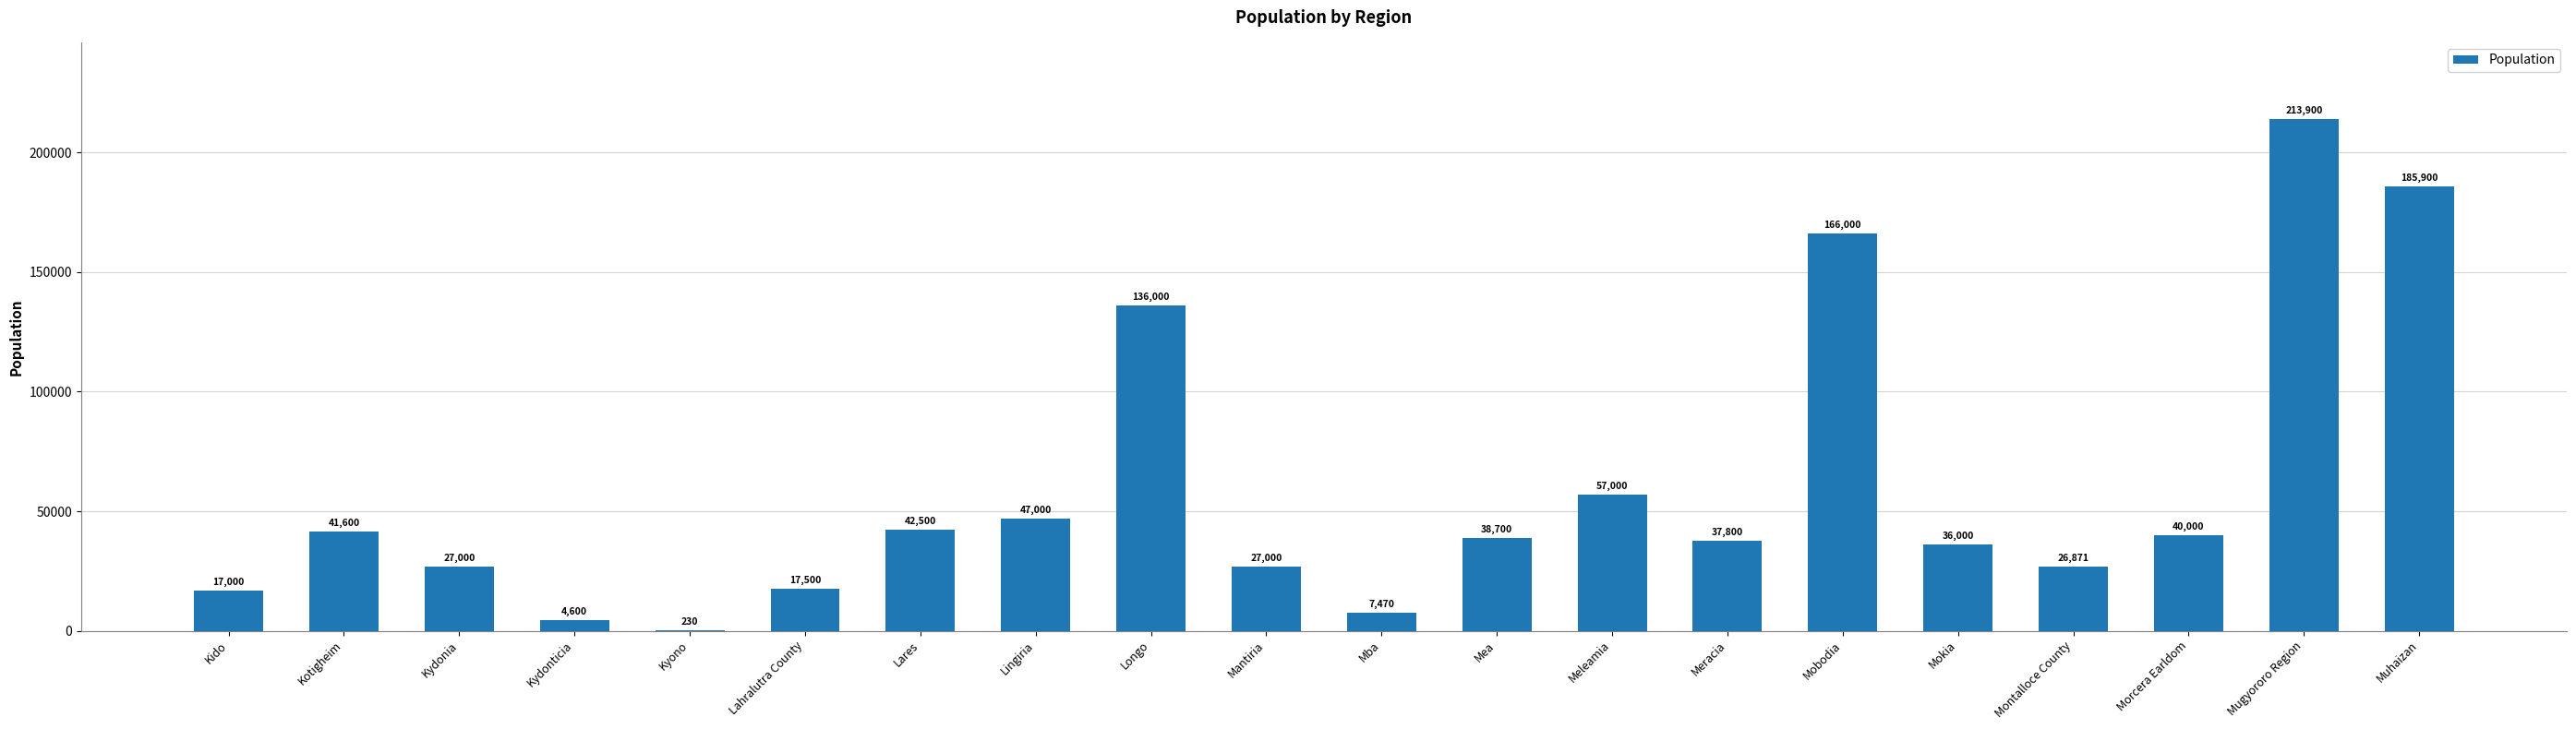

What is the sum of the values at Meleamia and Muhaizan?

242900